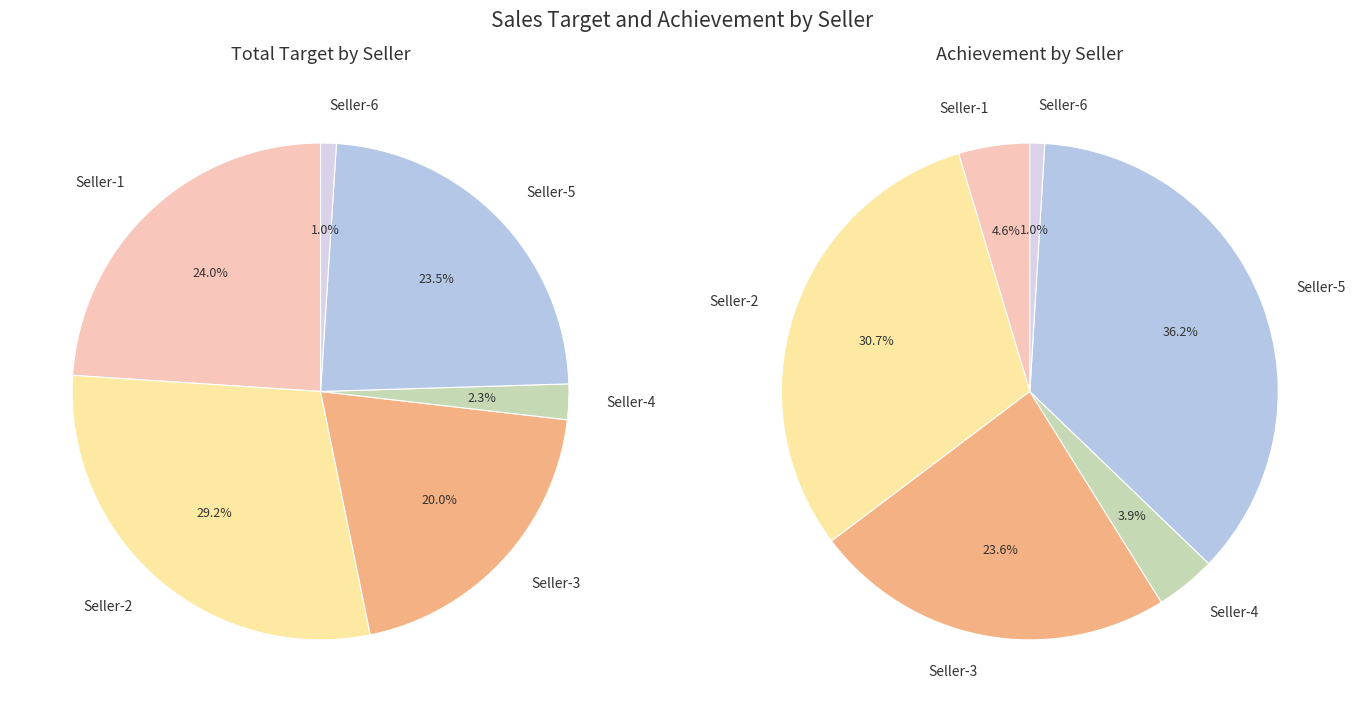

Which slice is the smallest?

Seller-6